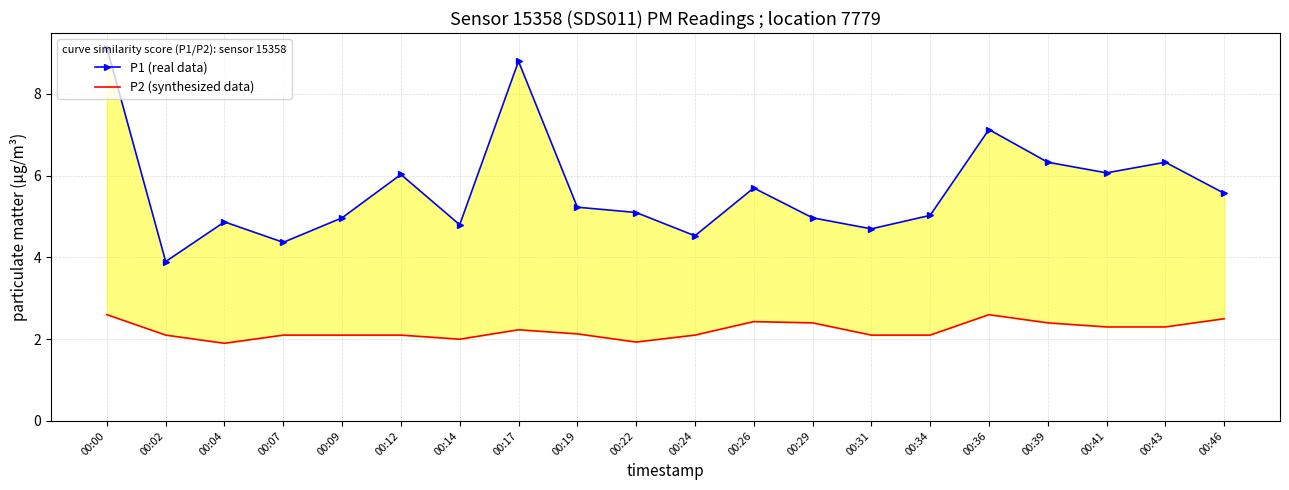

How many lines are shown in the chart?

2